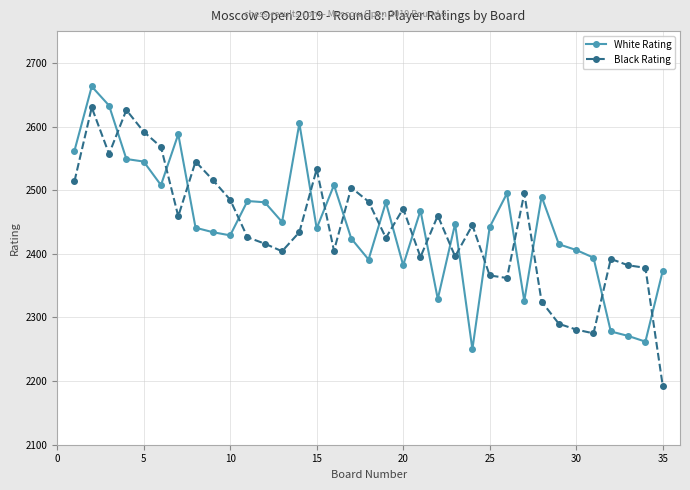

Does the chart have visible grid lines?

Yes